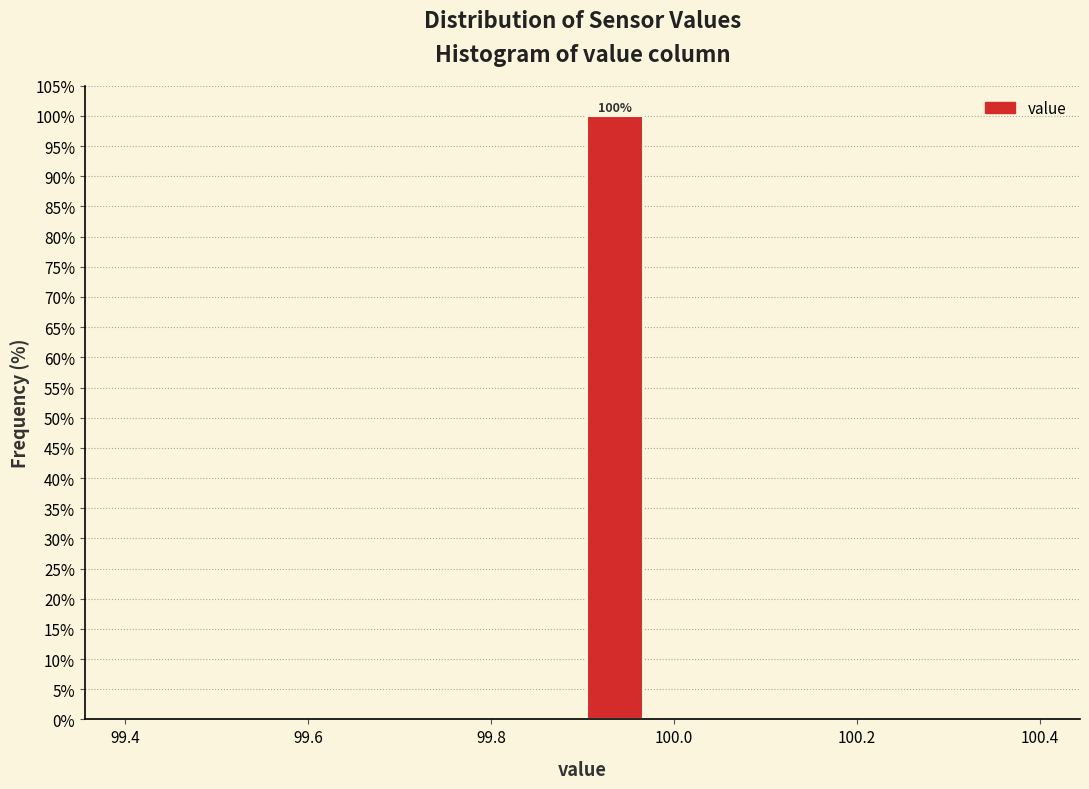

Around what value on the x-axis is the tallest bar? Give the approximate position of its centre, as read against the axis.

99.94